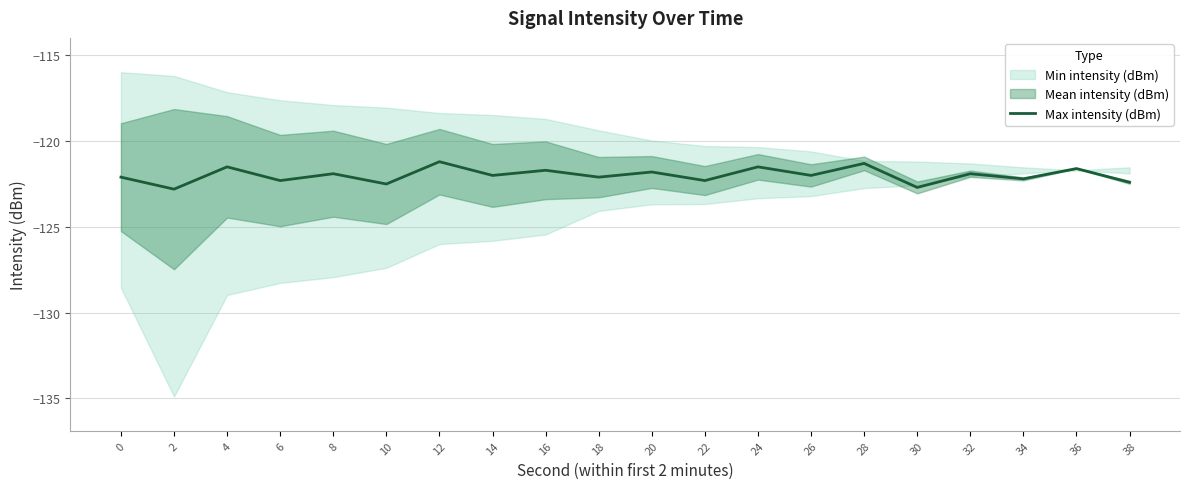

How many values are below -122?

9